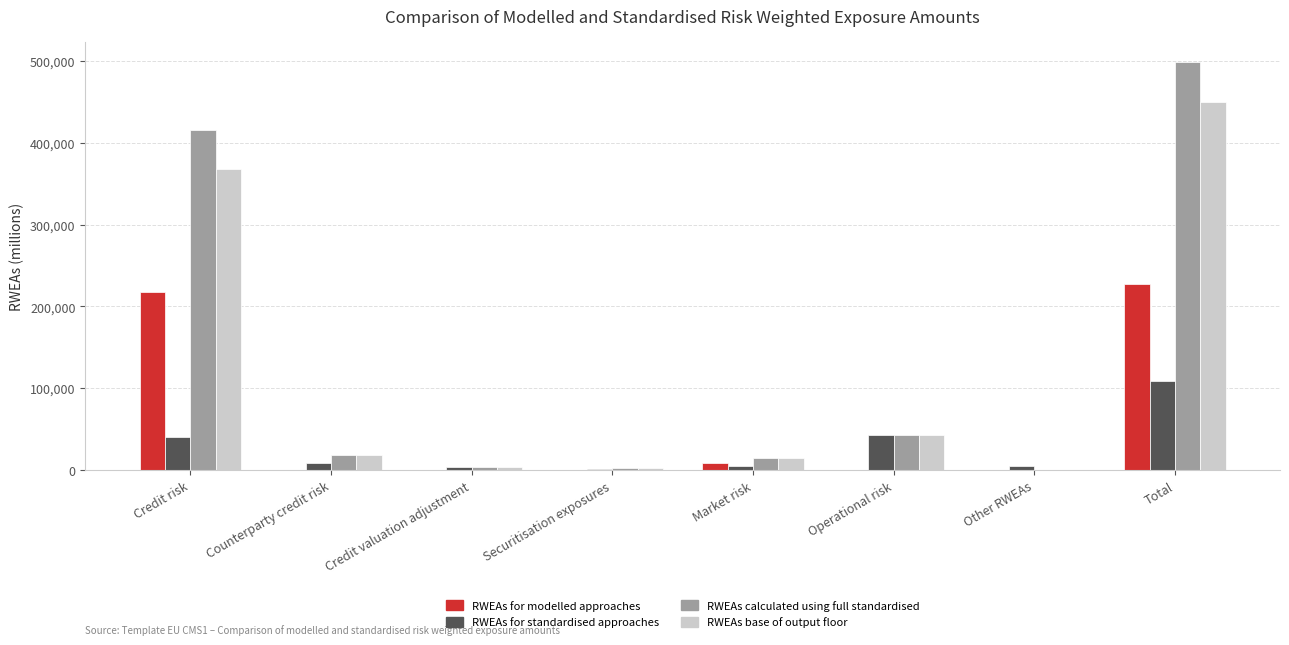

At which category is the sum across all series the highest?

Total